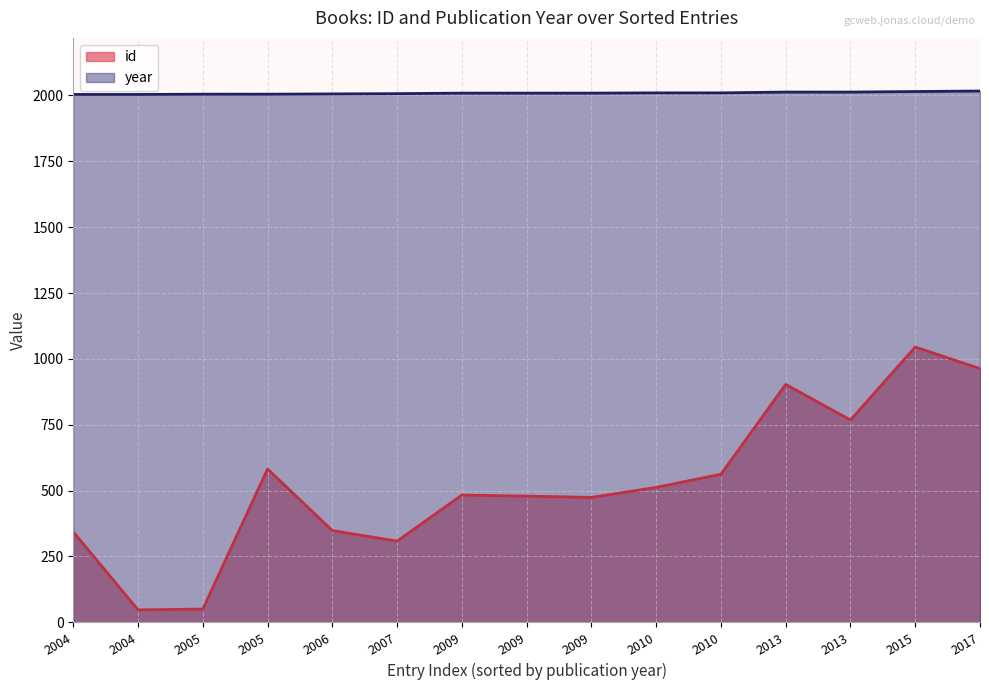

What is the sum of all id values?

7867